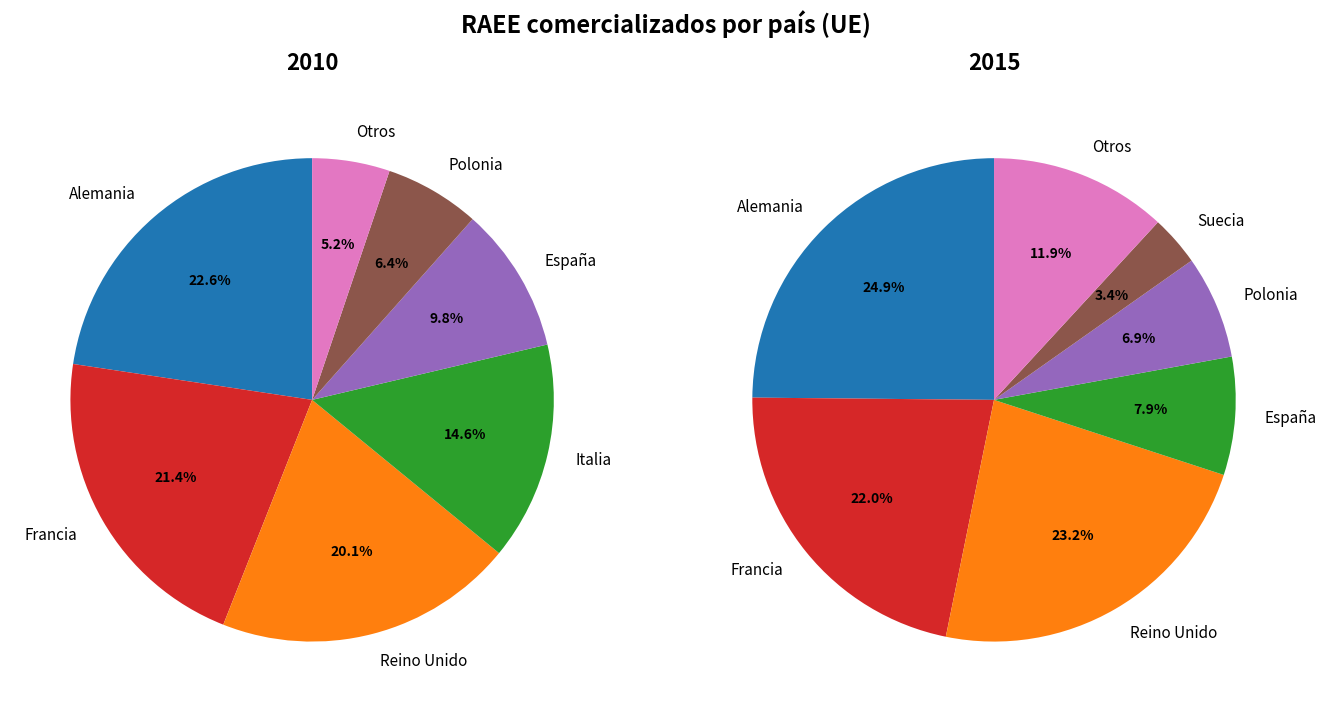

The España slice represents 1% of the pie. True or false?

False